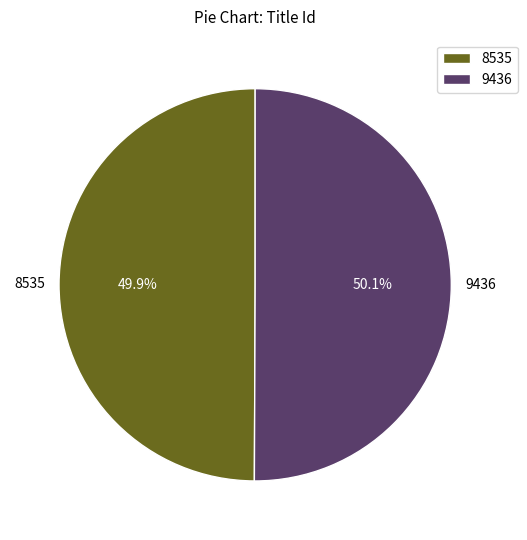

To the nearest percent, what is the combined percentage of 9436 and 8535?

100%